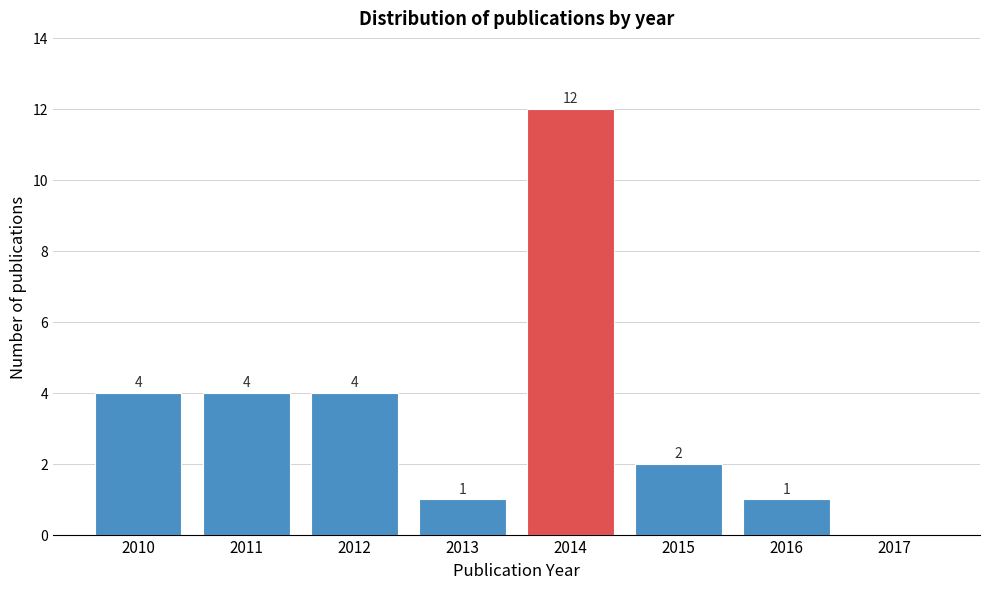

Reading left to right, list all the values displayed in this chart.

2010=4	2011=4	2012=4	2013=1	2014=12	2015=2	2016=1	2017=0